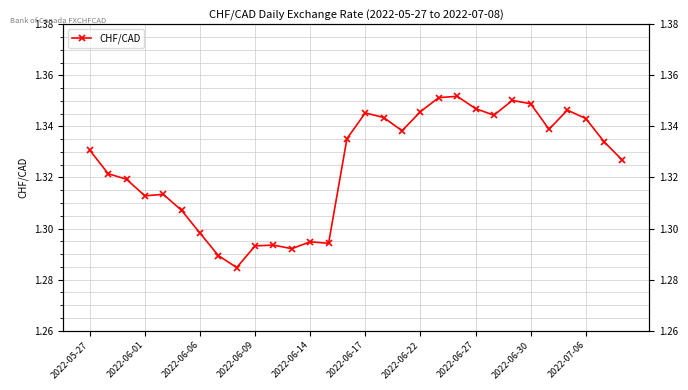

Is it true that the value at 2022-06-17 is 0.4?

False